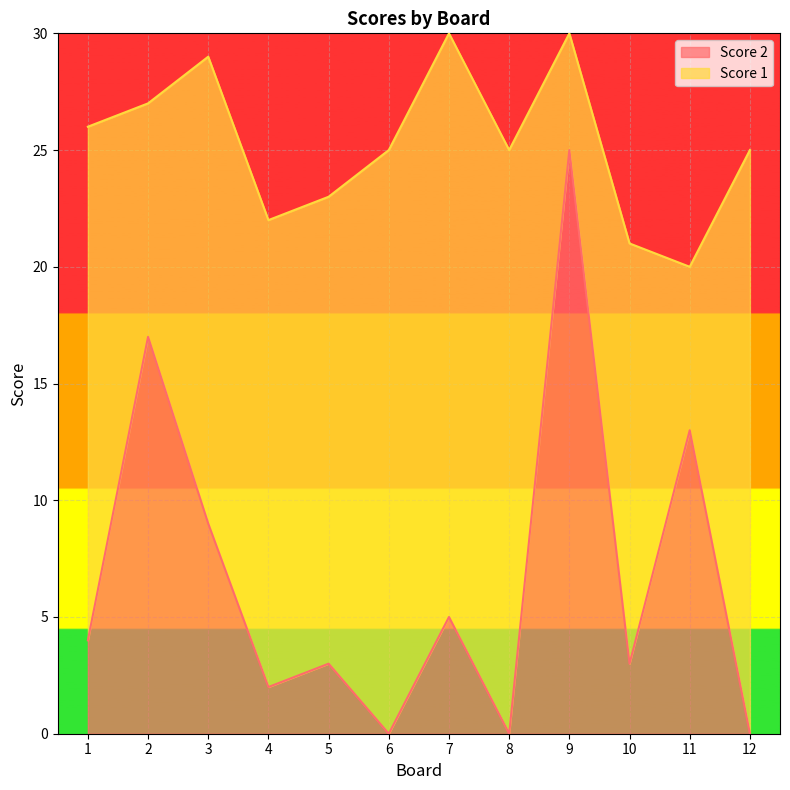

How many interior local peaks (higher than both neighbors) does the data have?

5